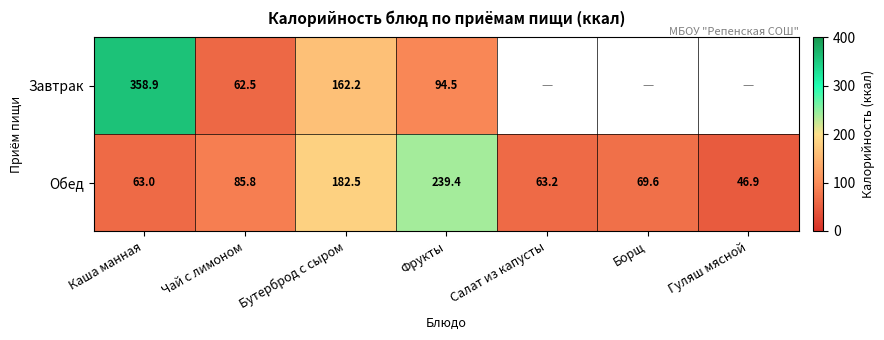

What is the spread (max minus min) of values at Каша манная?

295.9